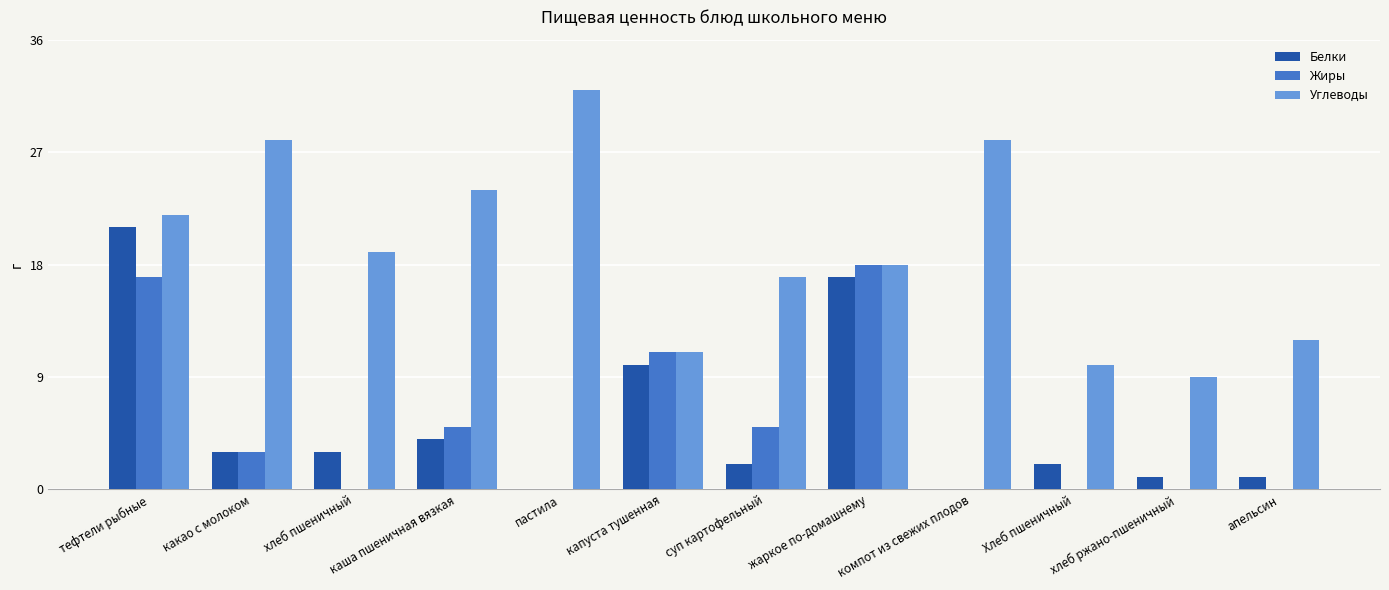

Which category has the highest value in the Белки series?

тефтели рыбные